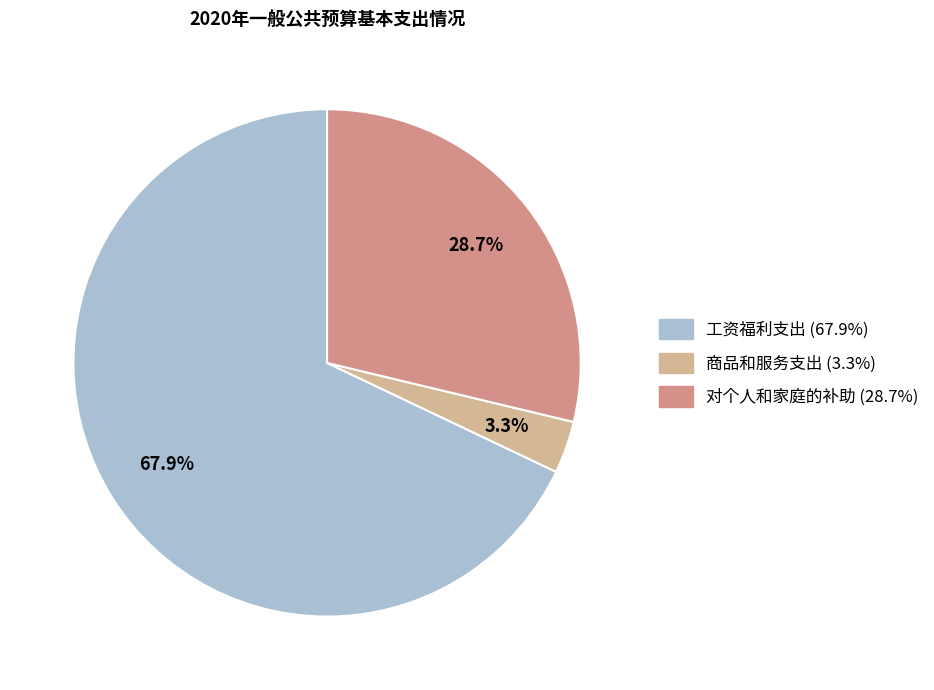

Which category accounts for the majority?

工资福利支出